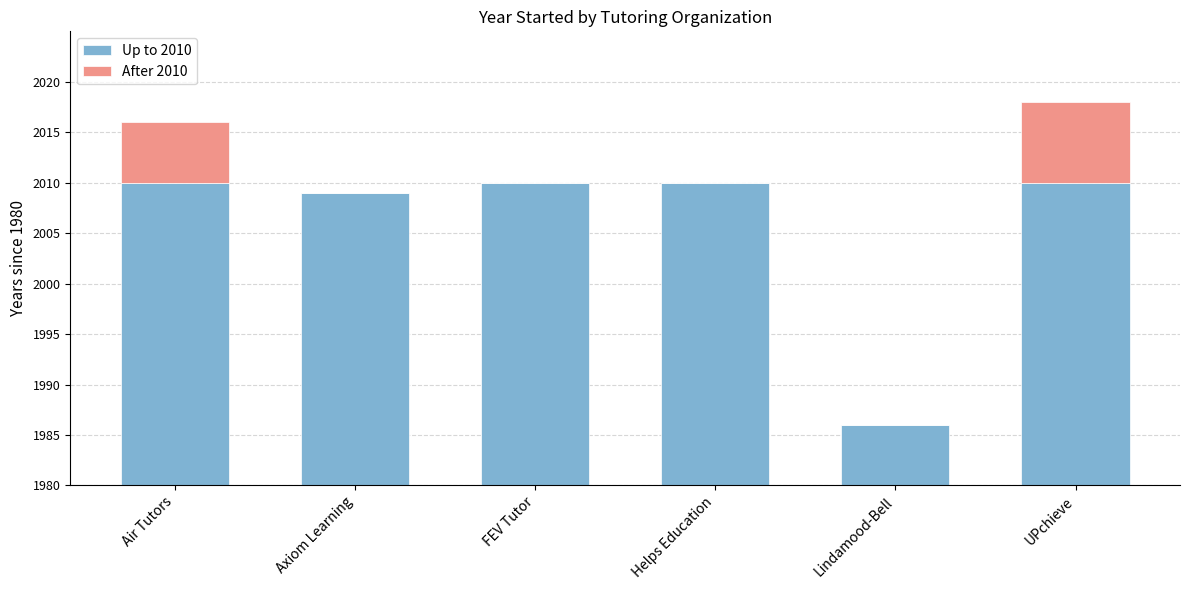

Are the bars grouped side by side (vs. stacked)?

No